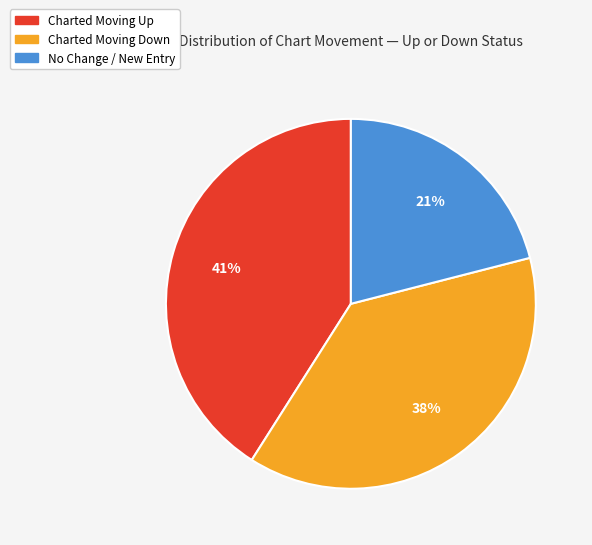

To the nearest percent, what is the difference between the largest and smallest slice percentages?

20%